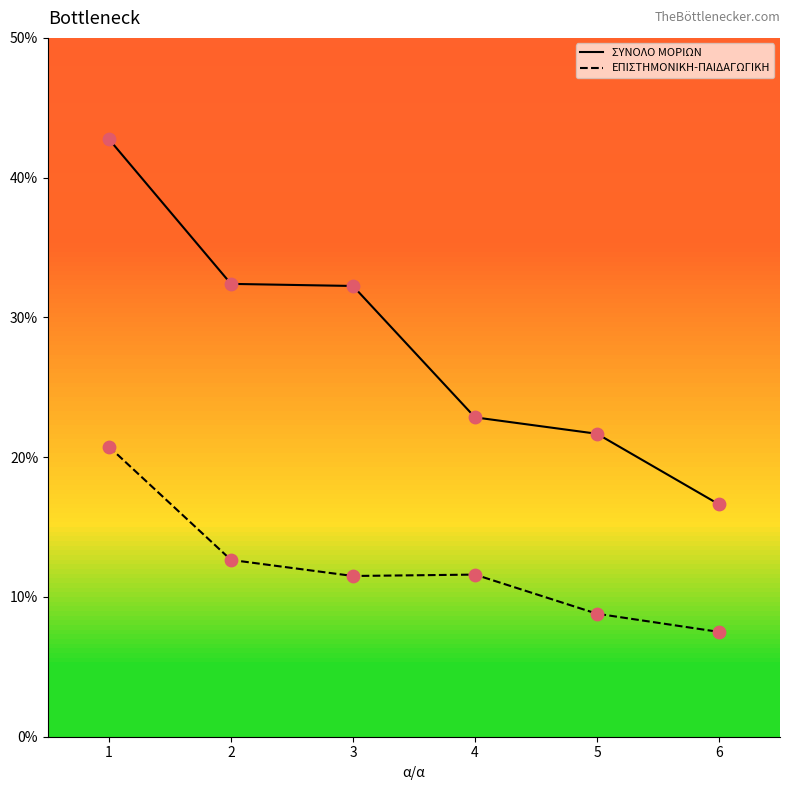

Between 1 and 2, which series saw the biggest shift?

ΣΥΝΟΛΟ ΜΟΡΙΩΝ